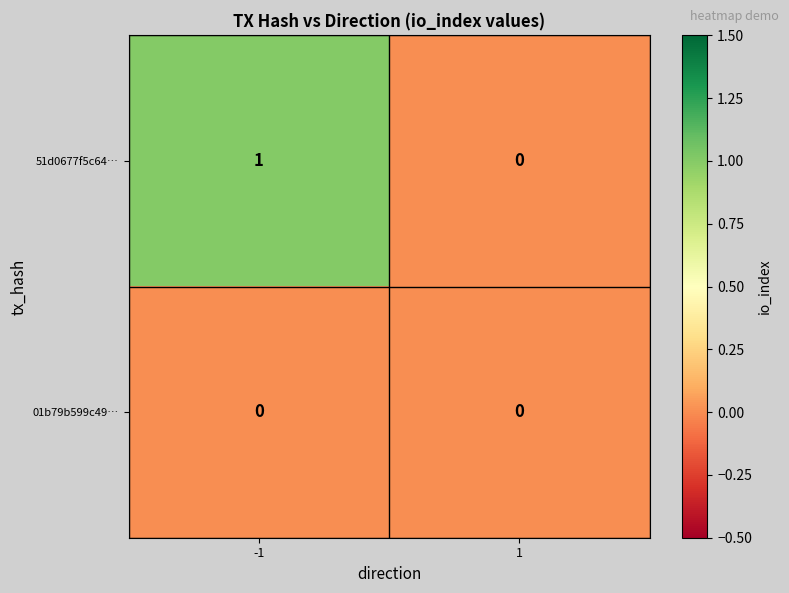

The value of 51d0677f5c64… at 1 is 0. True or false?

True